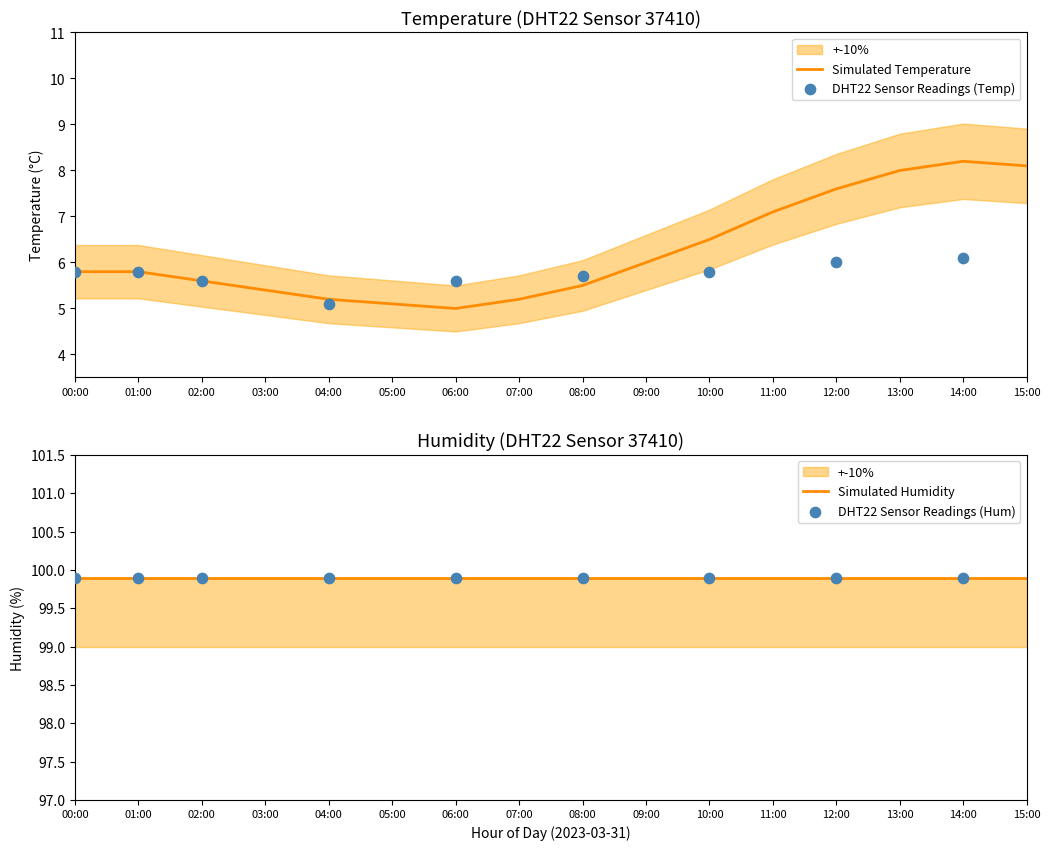

What is the change in value from 05:00 to 07:00?

+0.1